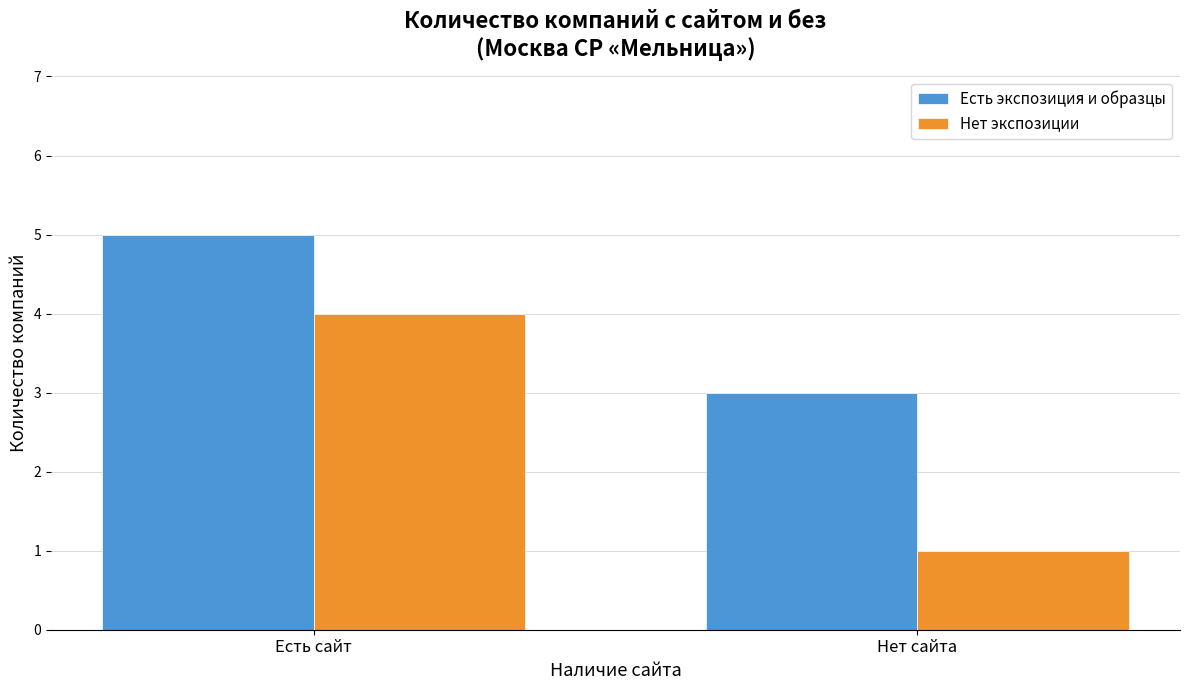

Which series has the largest range (max minus min)?

Нет экспозиции